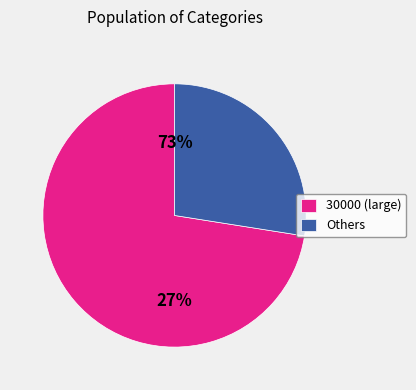

Does any single category account for the majority?

Yes